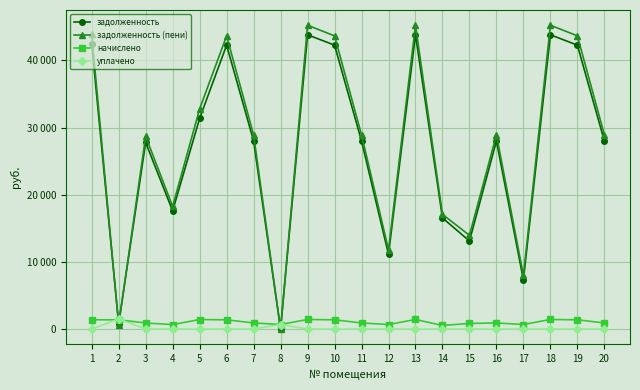

What are all the series names shown in the legend?

задолженность, задолженность (пени), начислено, уплачено